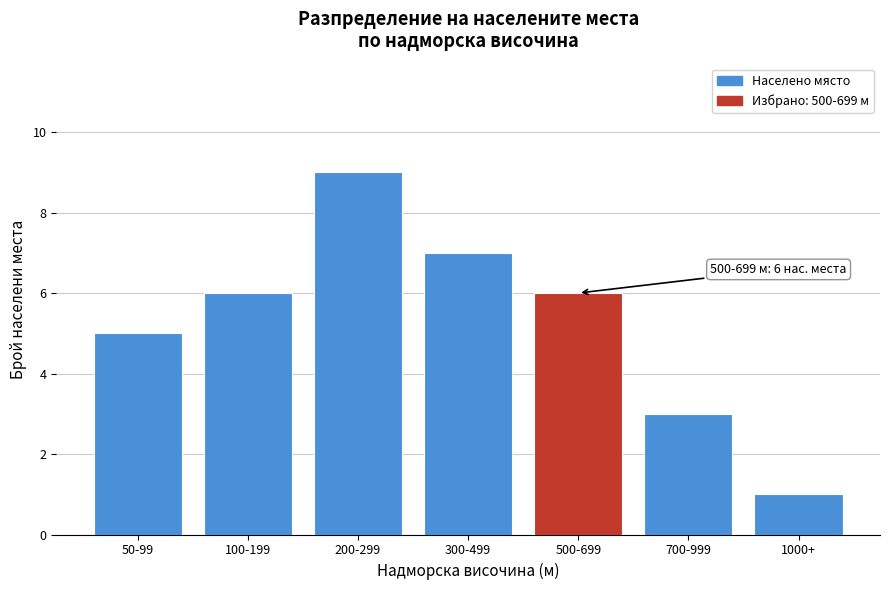

Reading left to right, transcribe all the data shown in this chart.

5	6	9	7	6	3	1